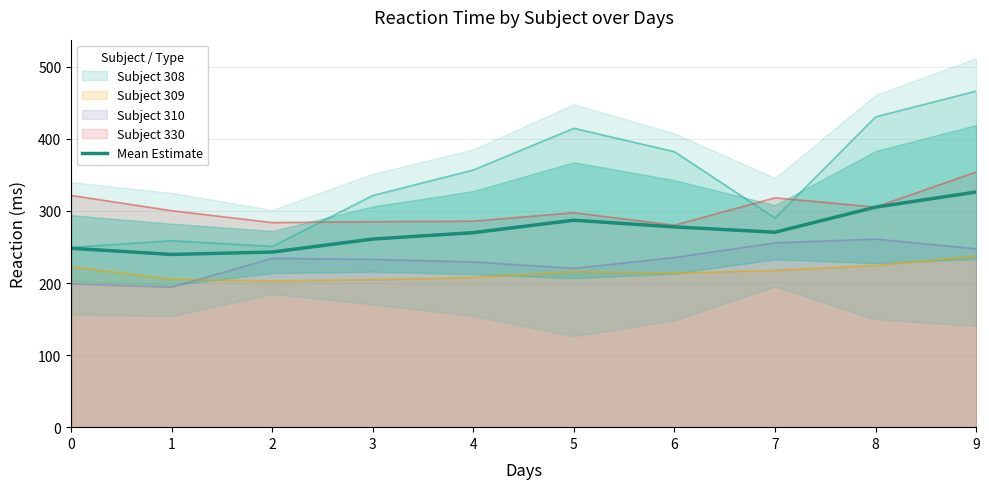

What is the average value?

272.9